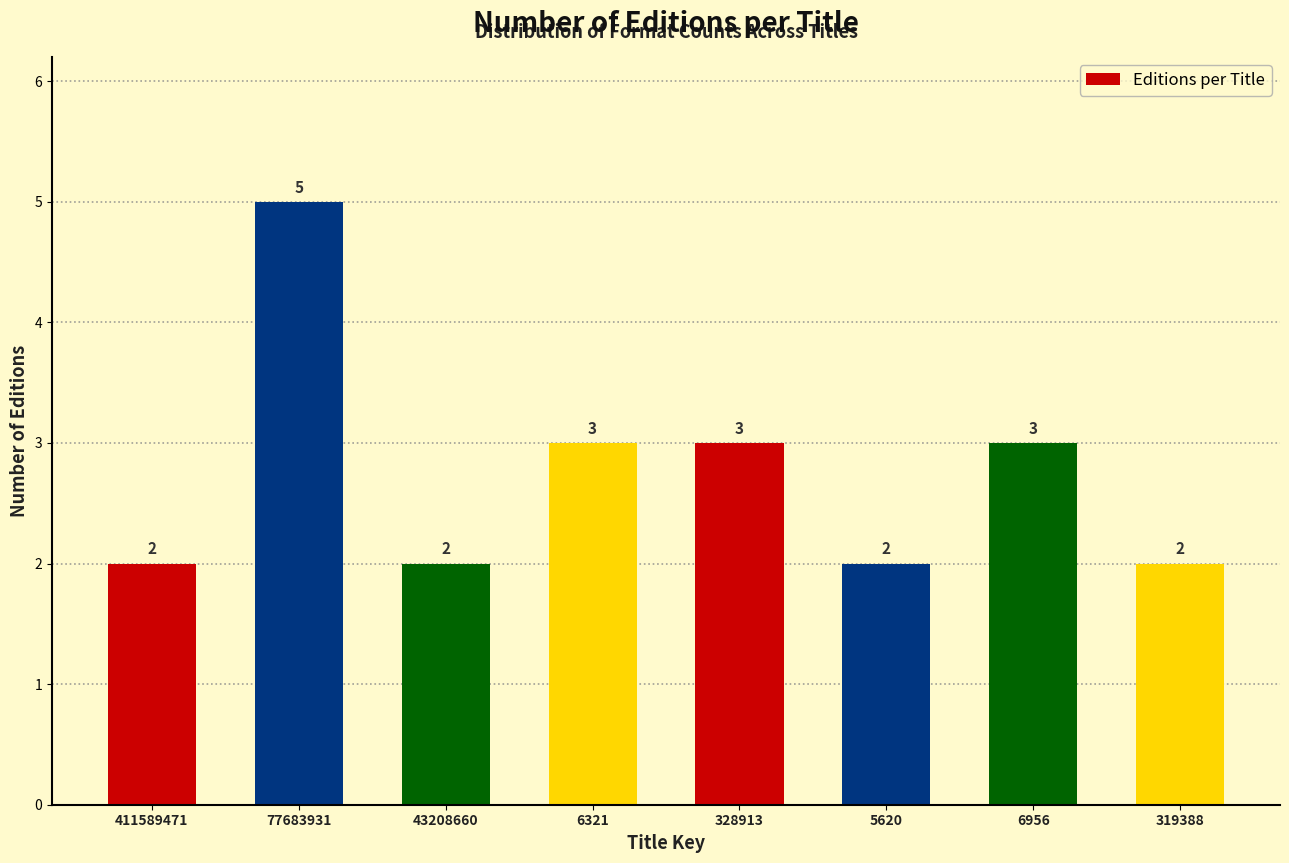

Reading right to left, what are all the values shown in this chart?

2	3	2	3	3	2	5	2